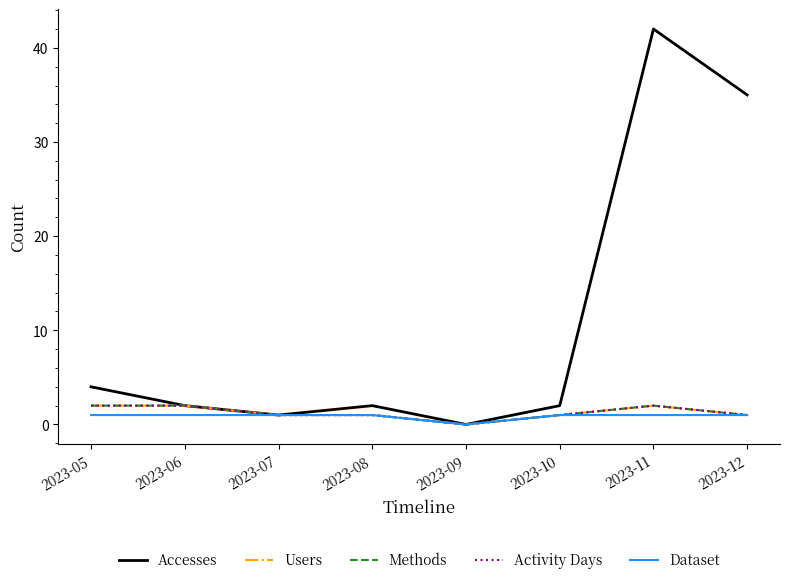

Where is the first local minimum for Methods?

2023-09